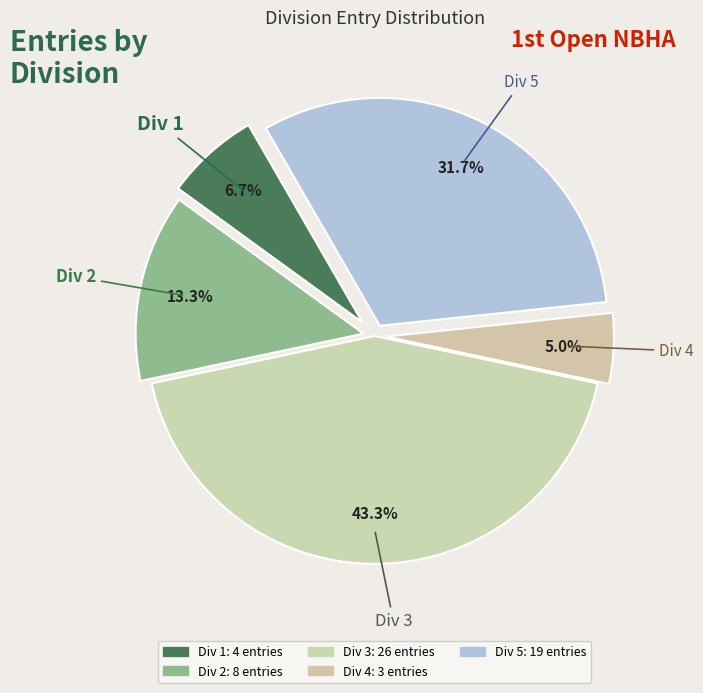

How many slices are in this pie chart?

5